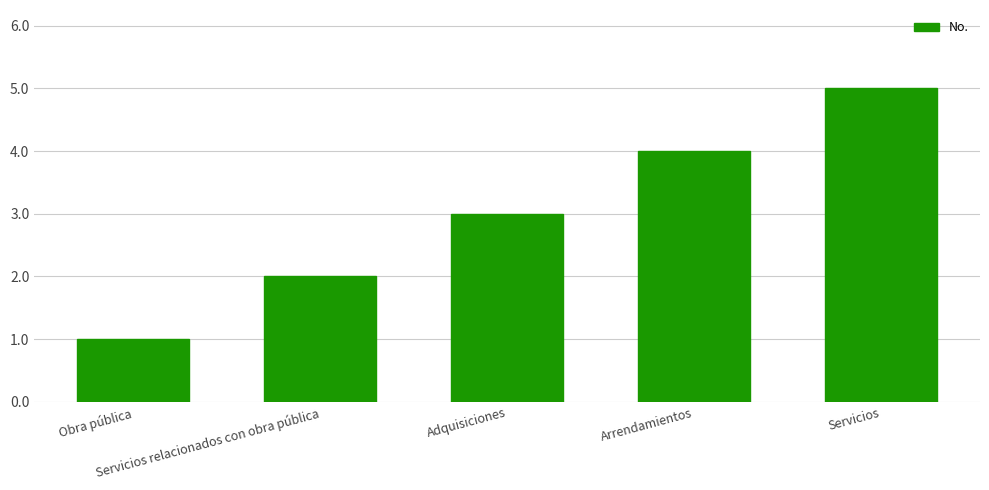

What is the change in value from Obra pública to Adquisiciones?

+2